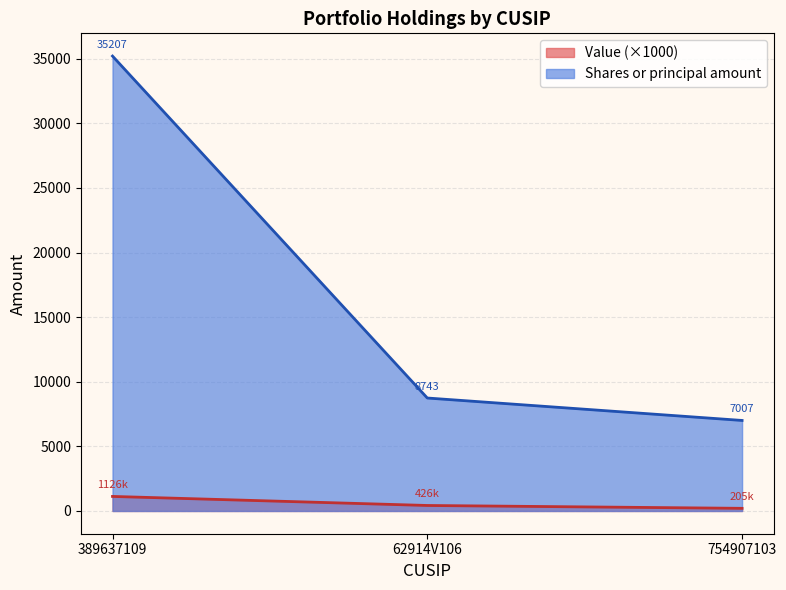

What is the label of the 3rd point from the right?

389637109